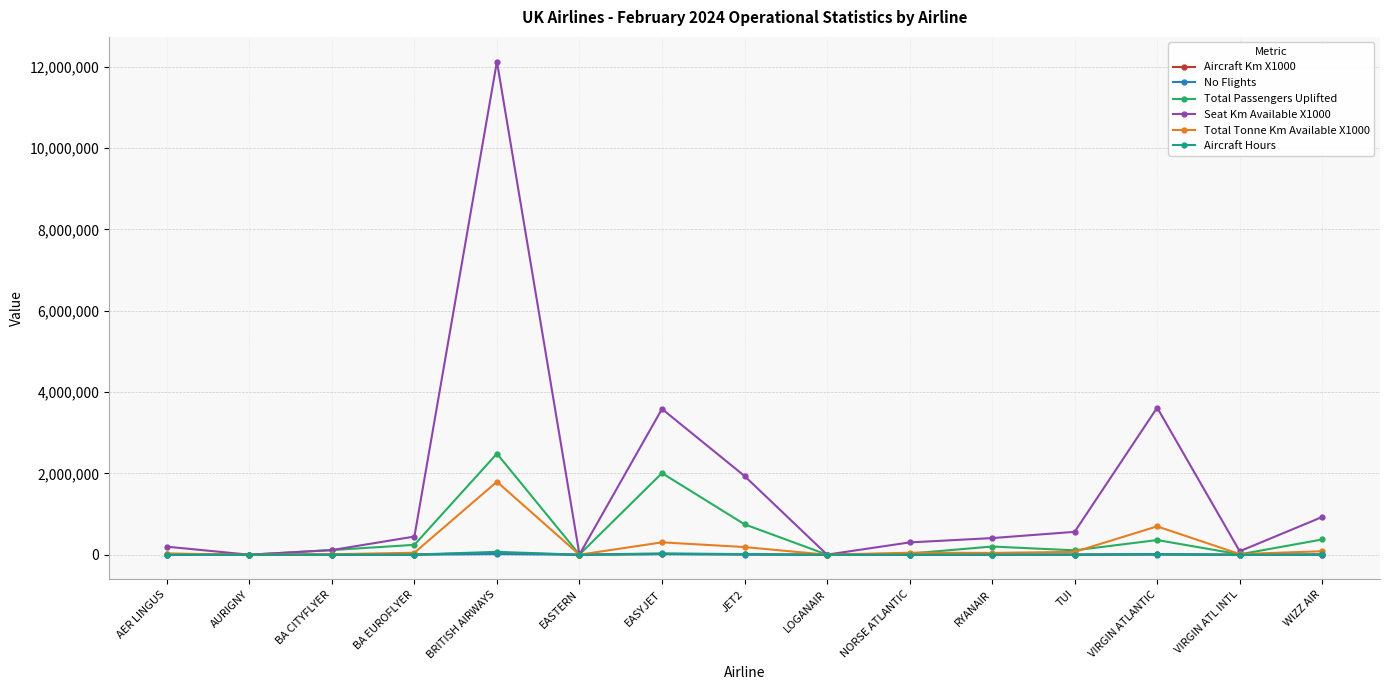

At which label does Aircraft Km X1000 first exceed 2164?

BA EUROFLYER